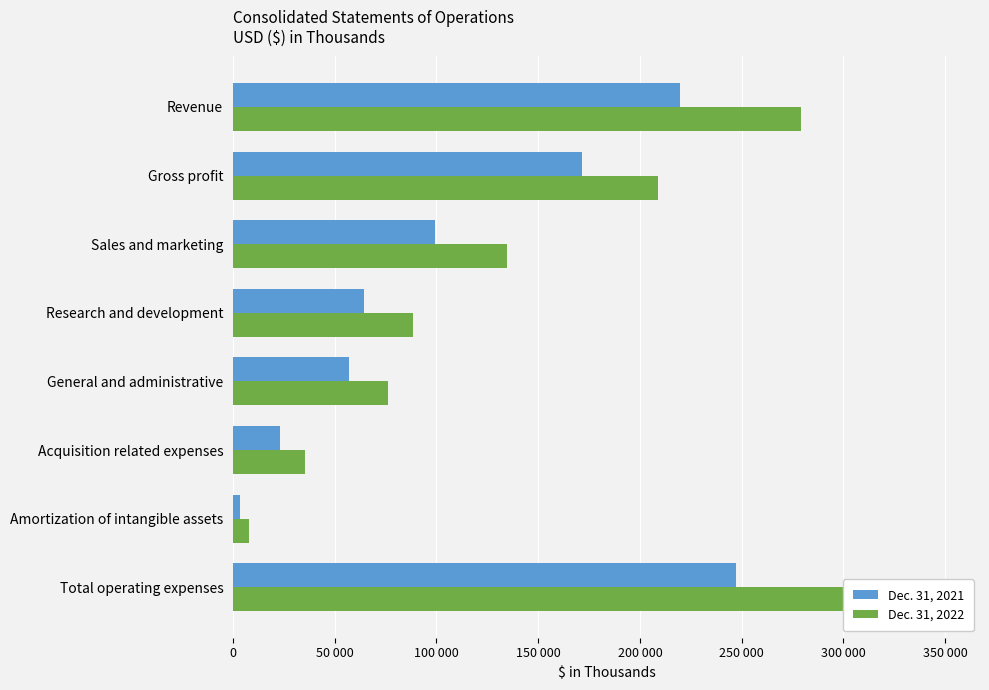

Reading right to left, transcribe all the data shown in this chart.

Dec. 31, 2021: 247319	3284	23299	56839	64547	99350	171376	219855
Dec. 31, 2022: 349662	8078	35216	75989	88253	134794	209095	279075